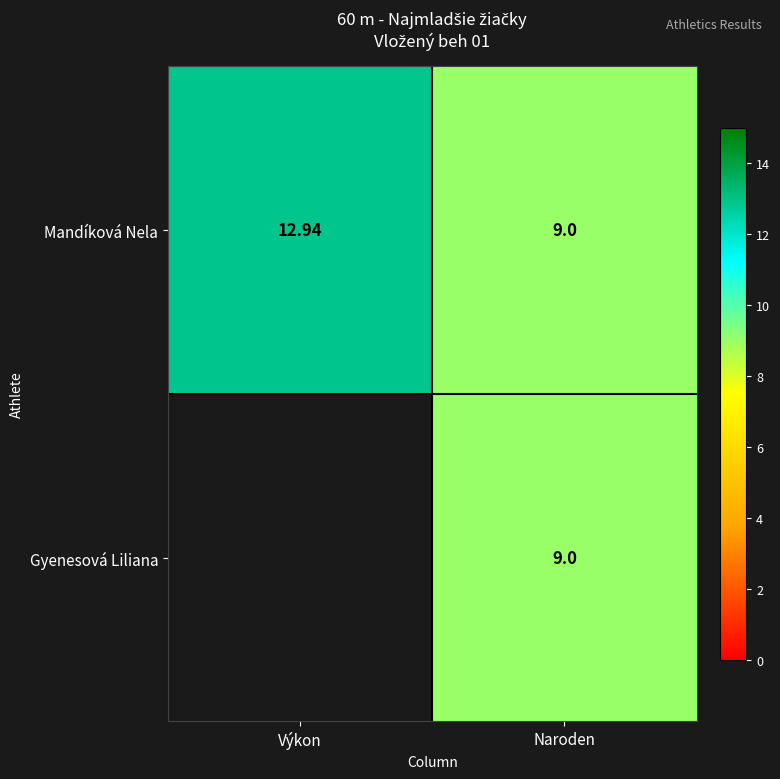

Rank the categories by Mandíková Nela value from lowest to highest.

Naroden, Výkon